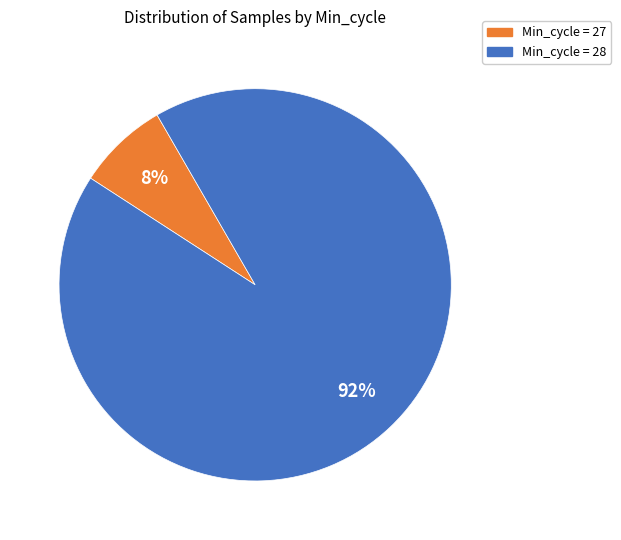

Is there any slice that represents more than half of the pie?

Yes